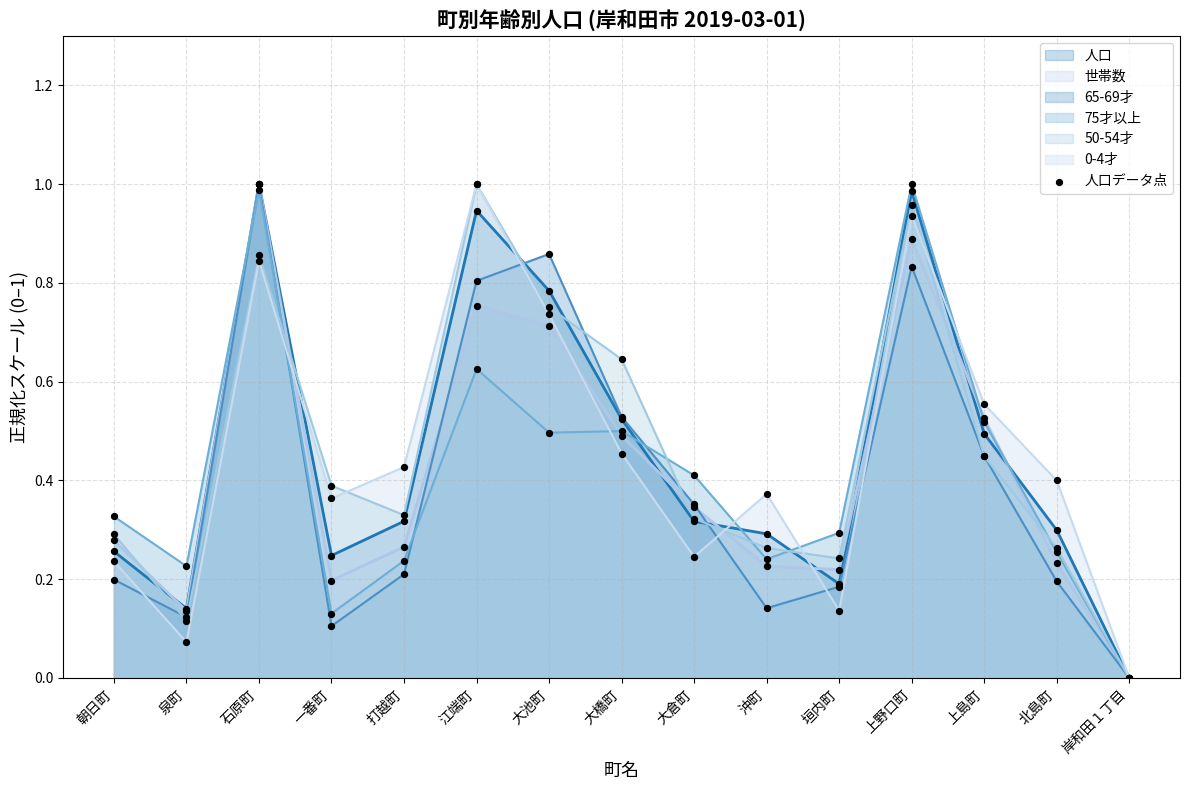

At which category is the sum across all series the highest?

石原町